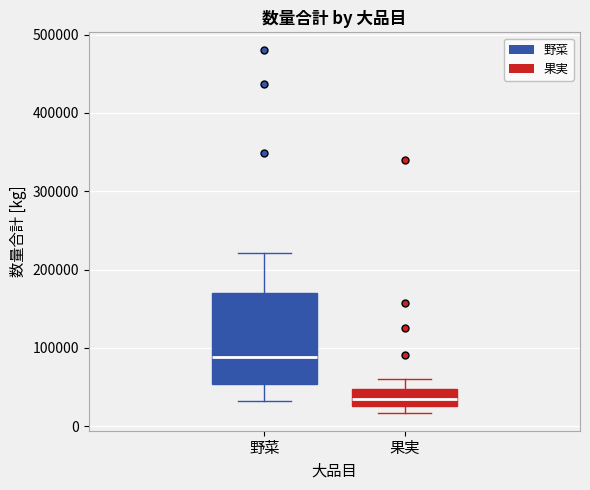

Which box's median line is the highest?

野菜